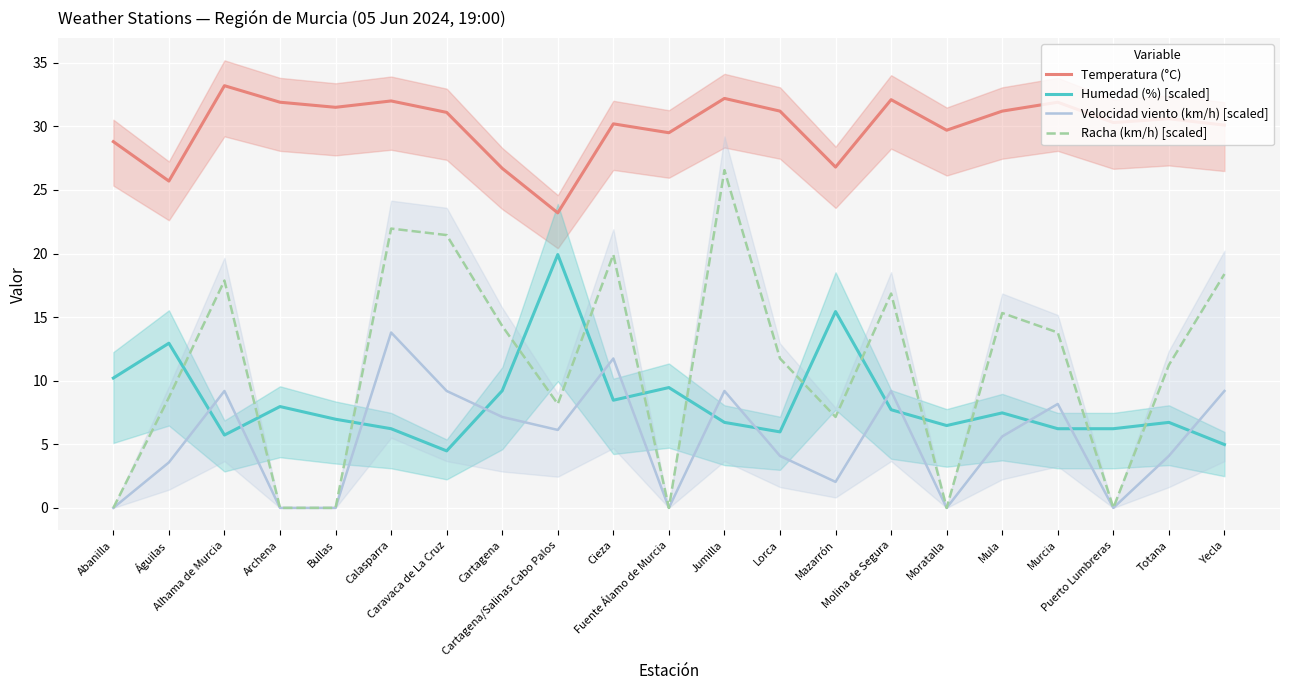

What is the difference between the highest and lowest values at Abanilla?

28.8